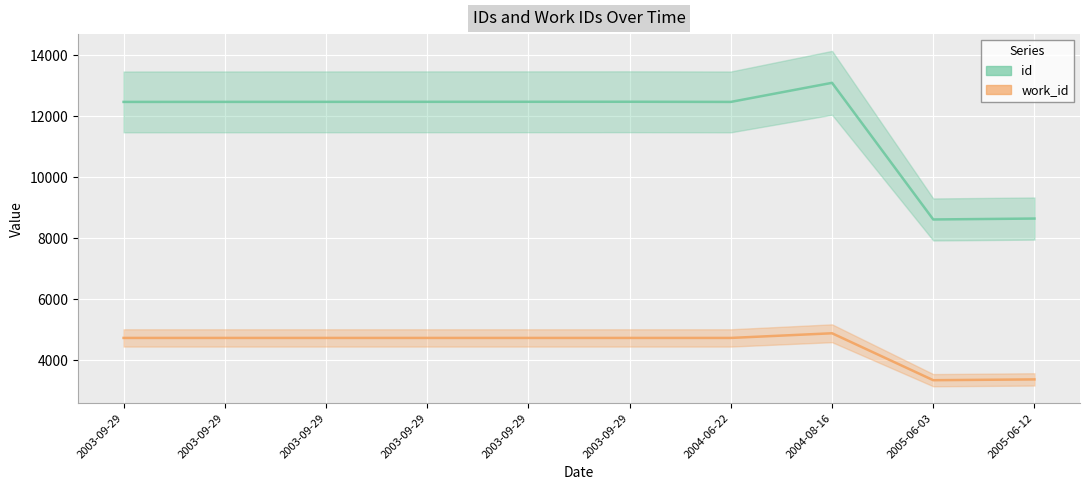

Where does the id series first go above 12469?

2003-09-29